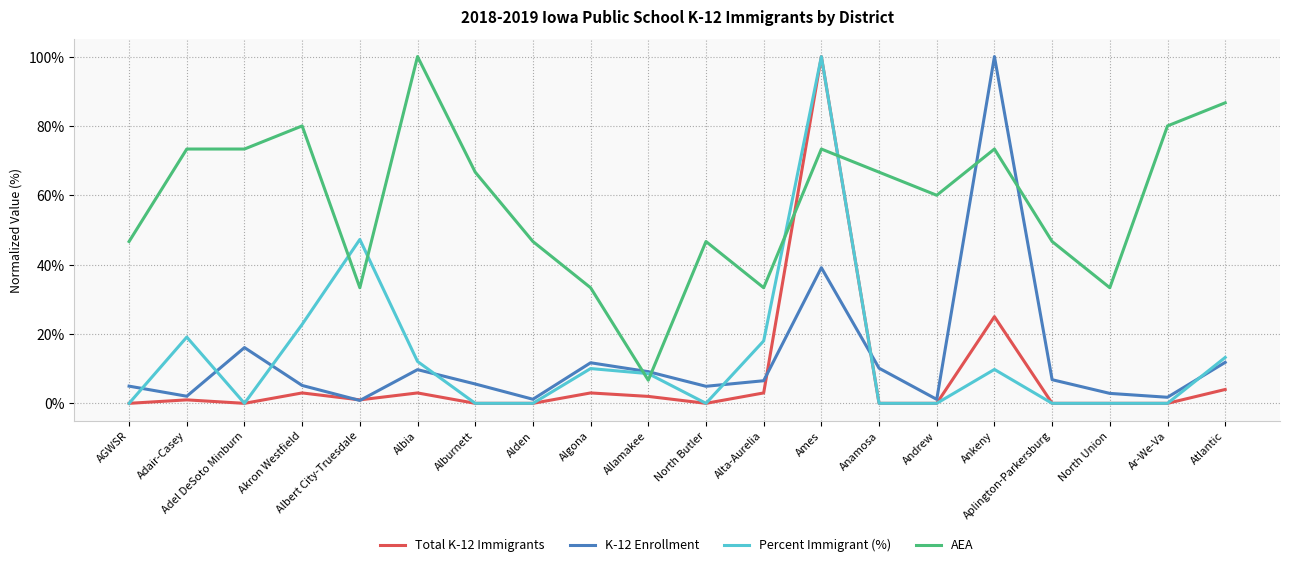

The value of Total K-12 Immigrants at Ar-We-Va is -49.6. True or false?

False